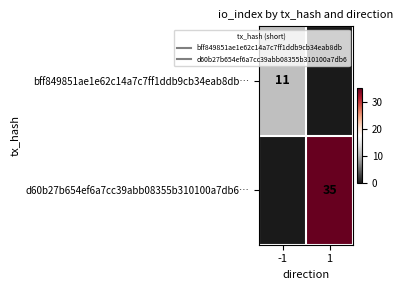

Which series has the largest total across all categories?

d60b27b654ef6a7cc39abb08355b310100a7db6…